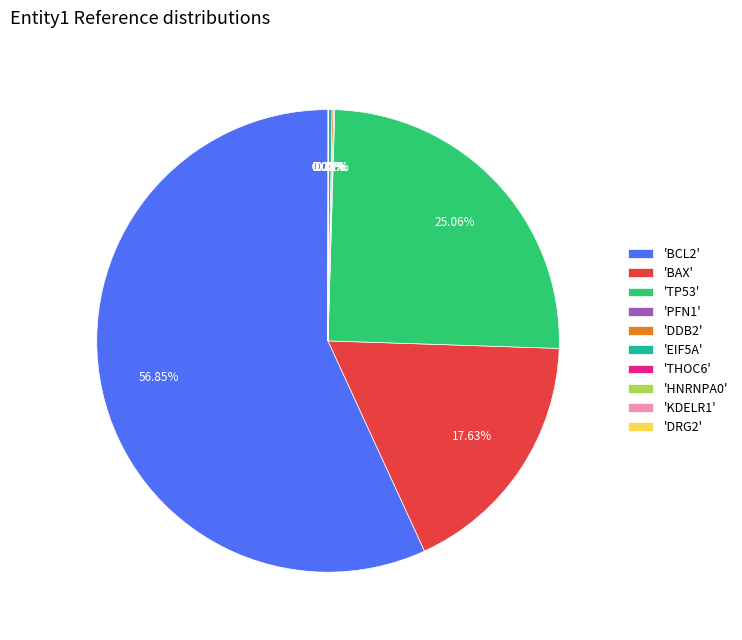

Which category accounts for the majority?

'BCL2'